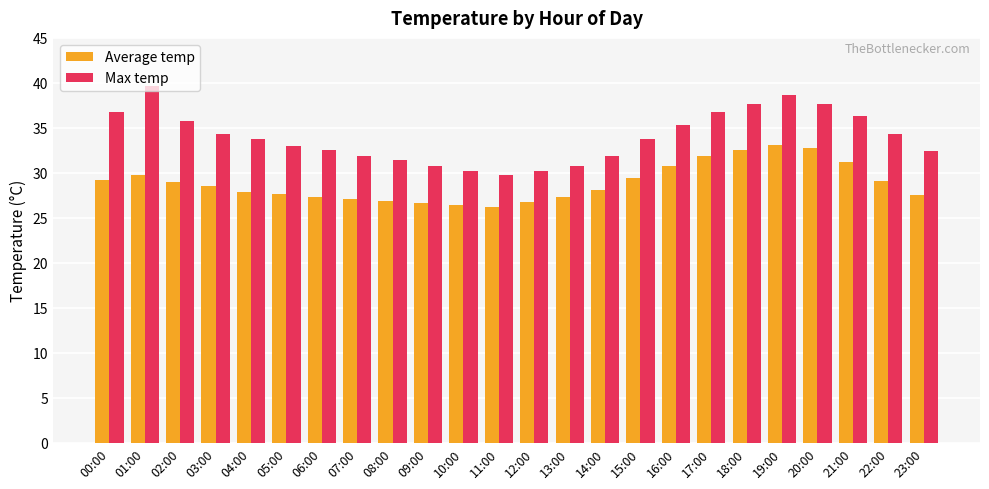

How many groups of bars are there?

24